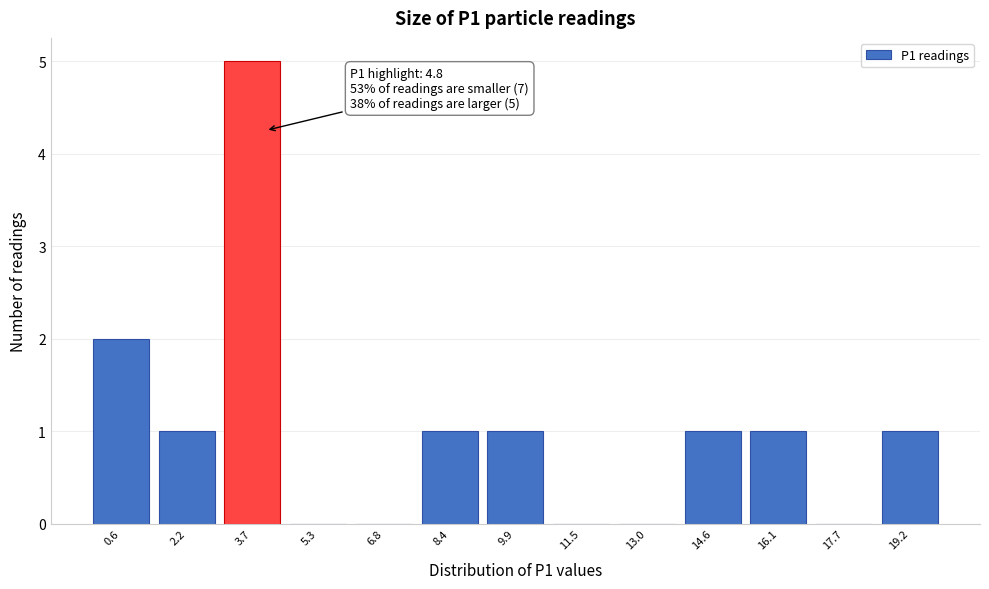

Reading left to right, transcribe all the data shown in this chart.

0.6=2	2.2=1	3.7=5	5.3=0	6.8=0	8.4=1	9.9=1	11.5=0	13.0=0	14.6=1	16.1=1	17.7=0	19.2=1